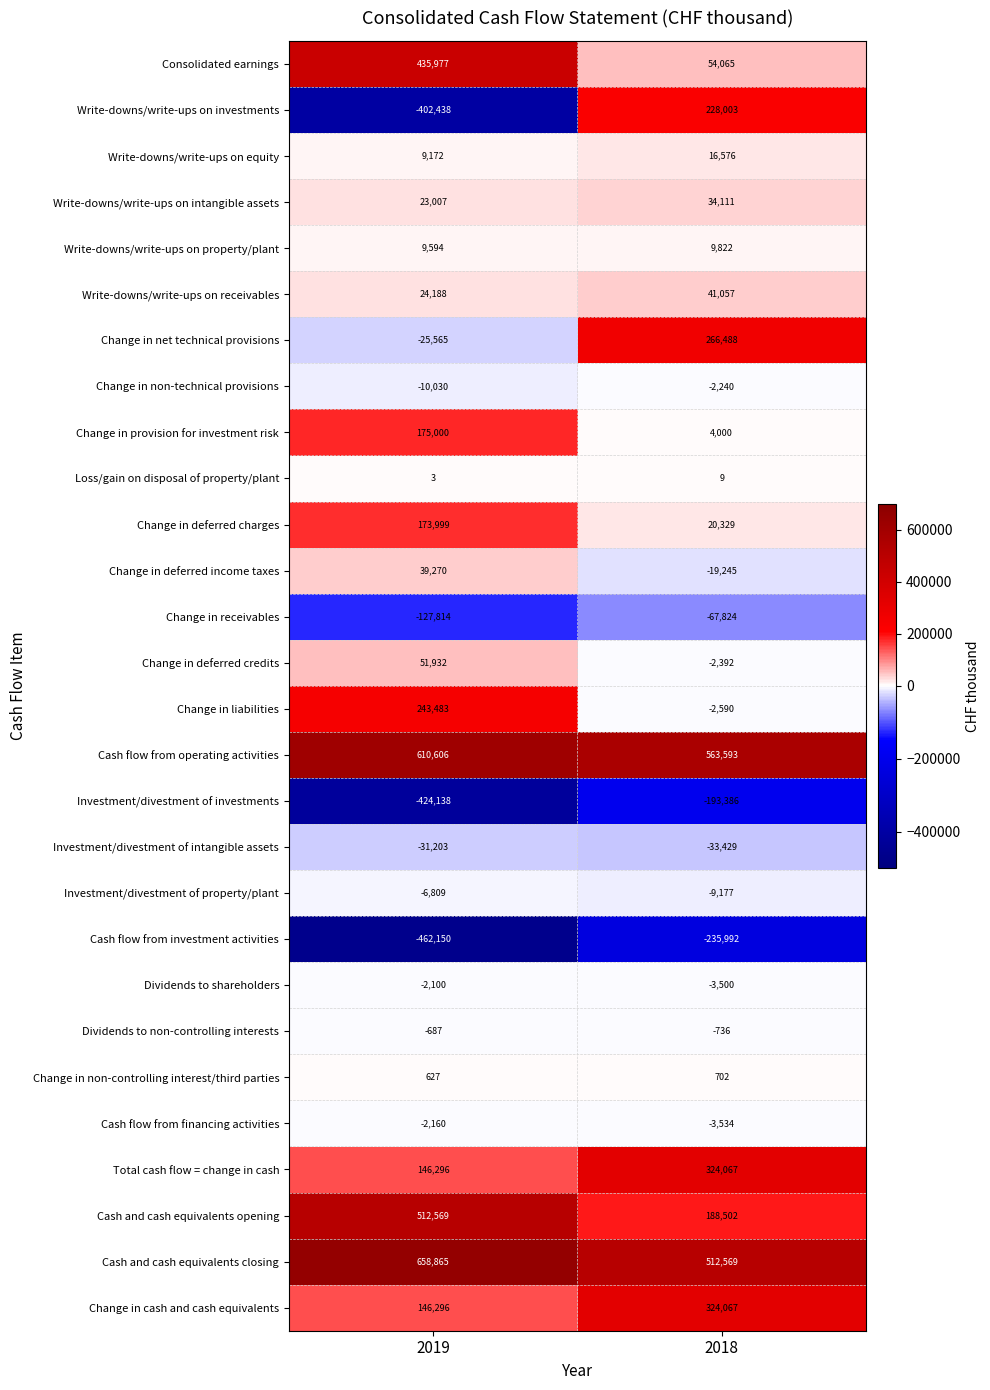

Which series has the largest total across all categories?

Cash flow from operating activities